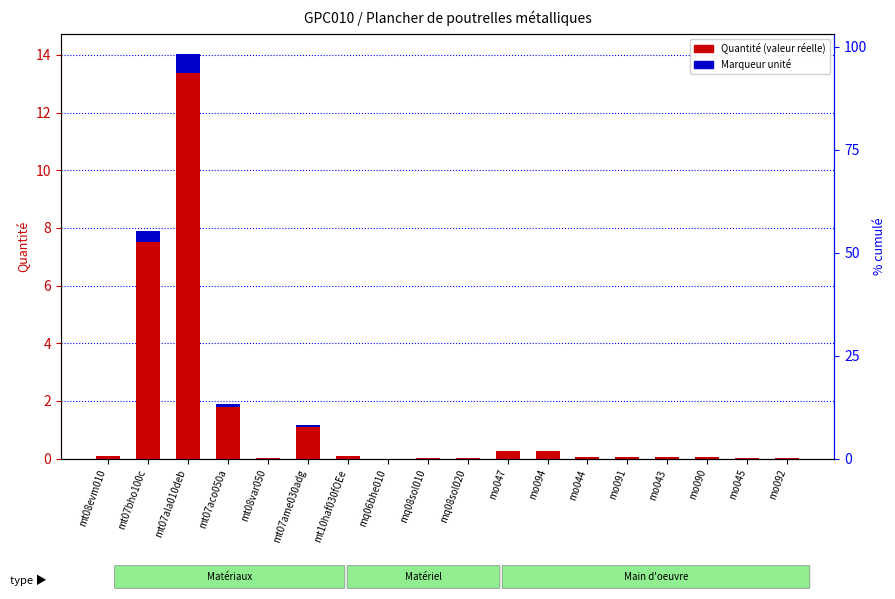

What is the difference between the highest and lowest values at mt07ame030adg?

1.0